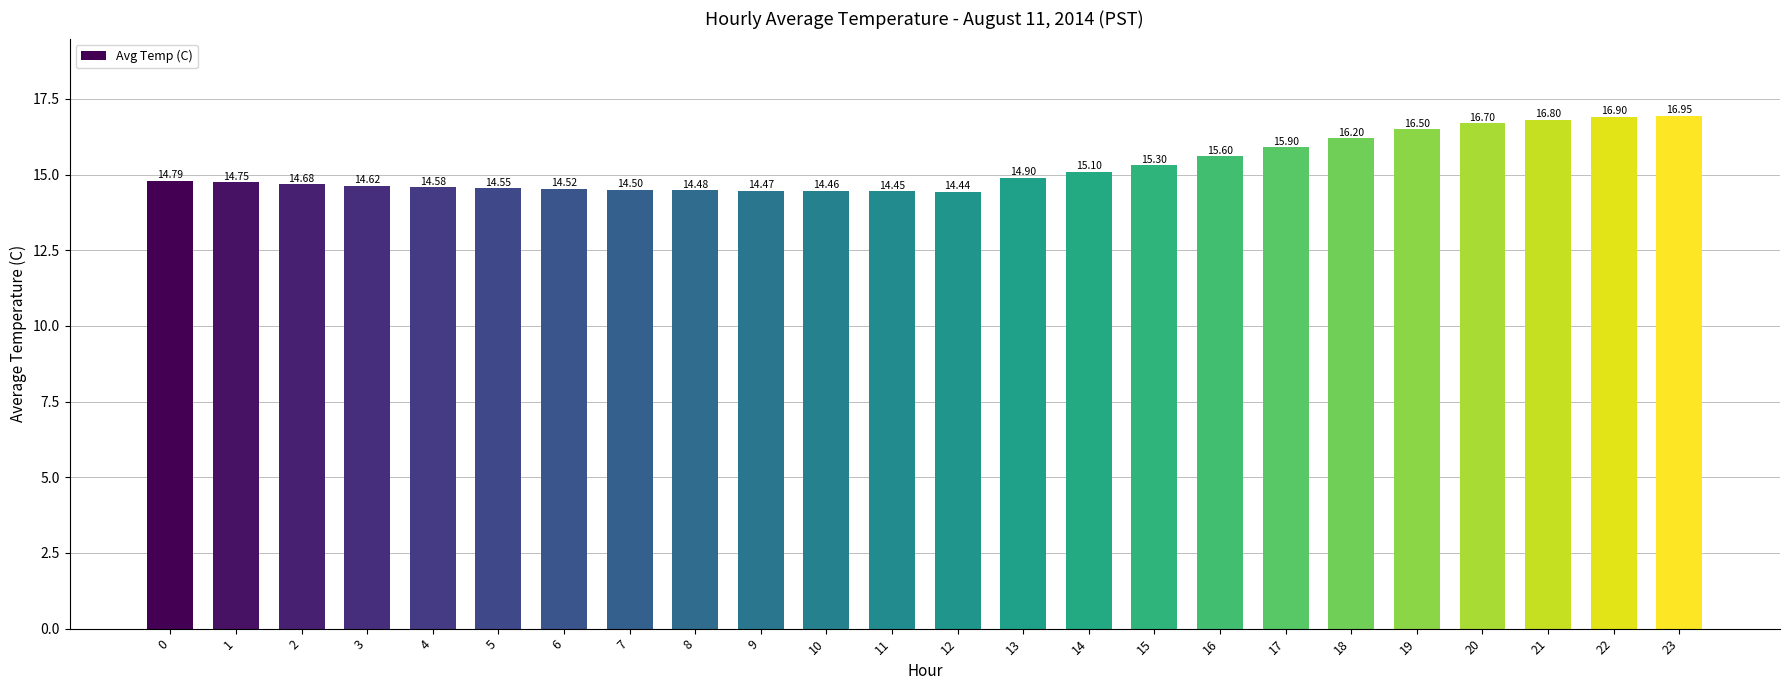

What is the average value?

15.3